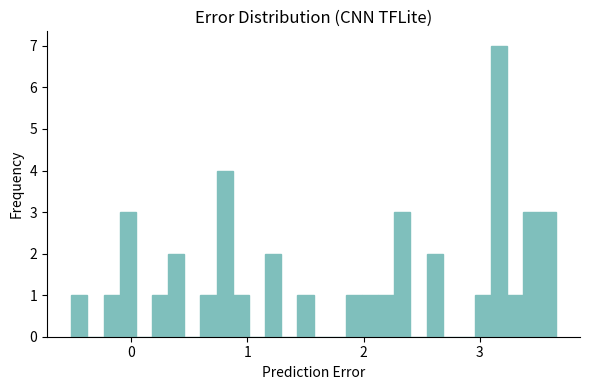

Read against the x-axis, roughly where is the centre of the tallest bar?

3.2